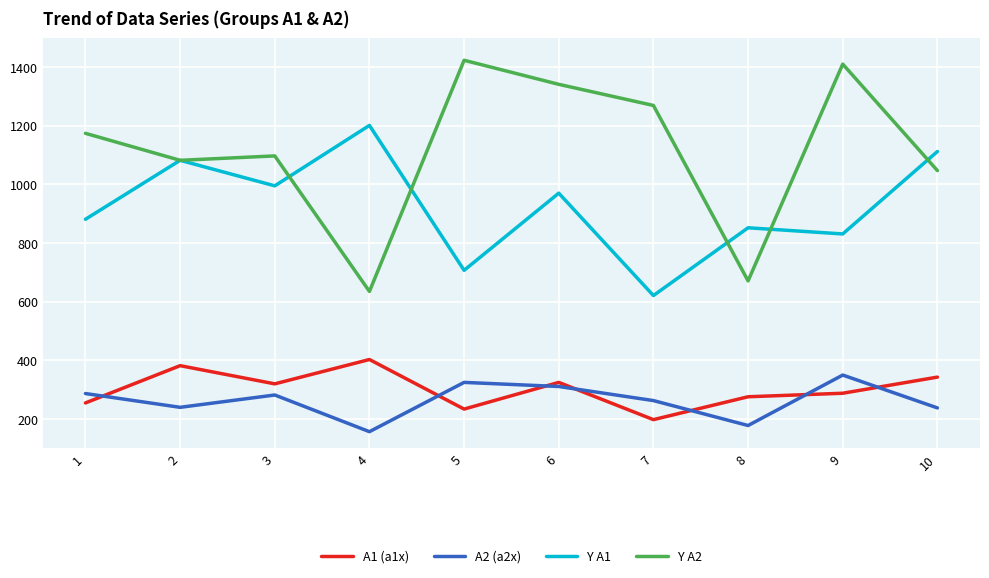

How many intersections are there between A1 (a1x) and A2 (a2x)?

7